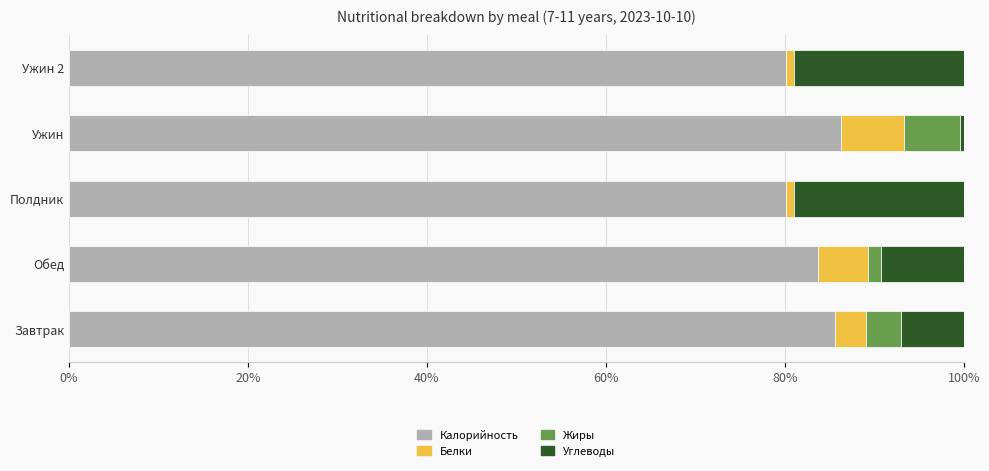

What is the maximum value for Калорийность?

86.3